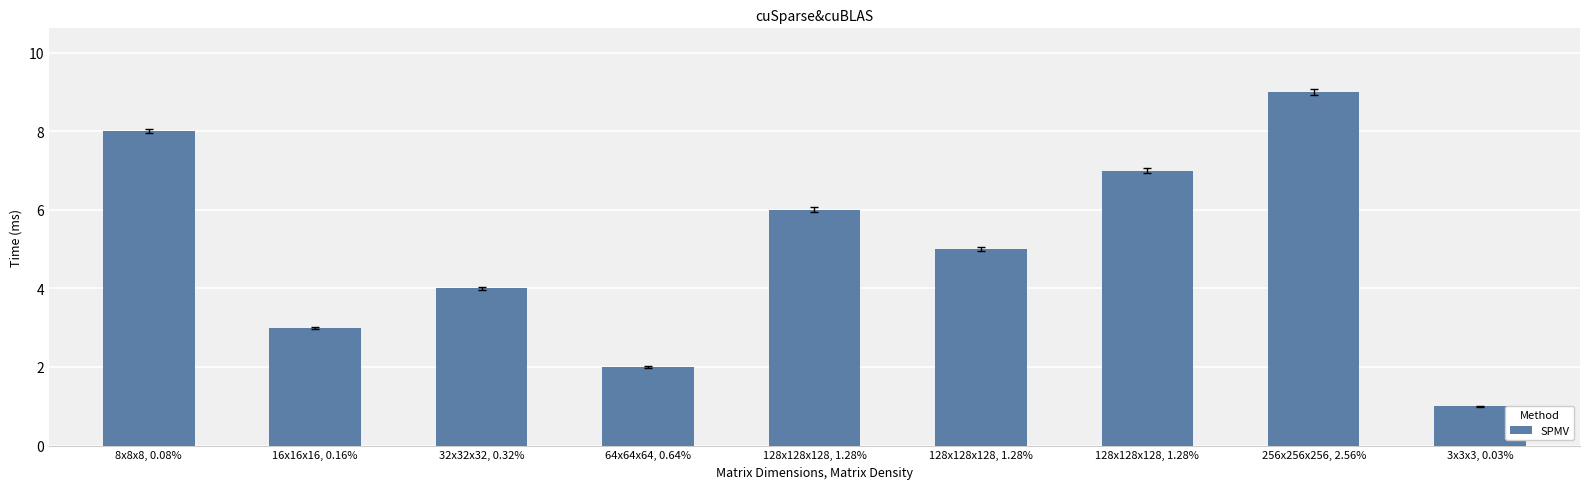

Does the chart contain any negative values?

No